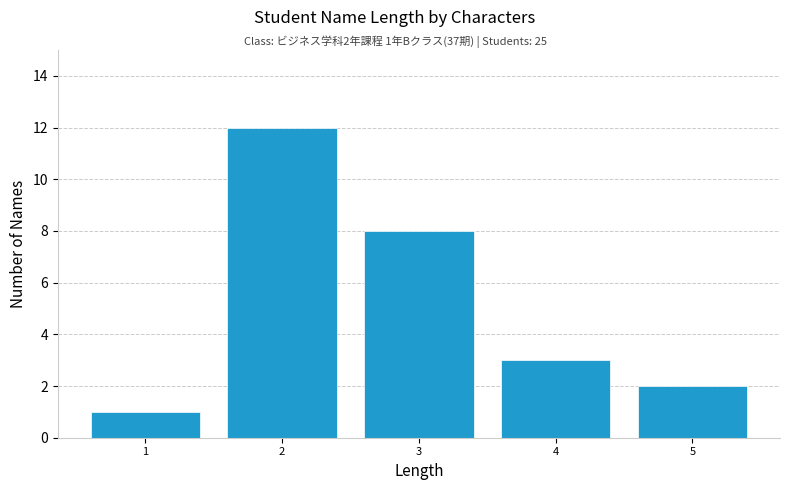

Reading right to left, extract all data points from this chart.

2	3	8	12	1